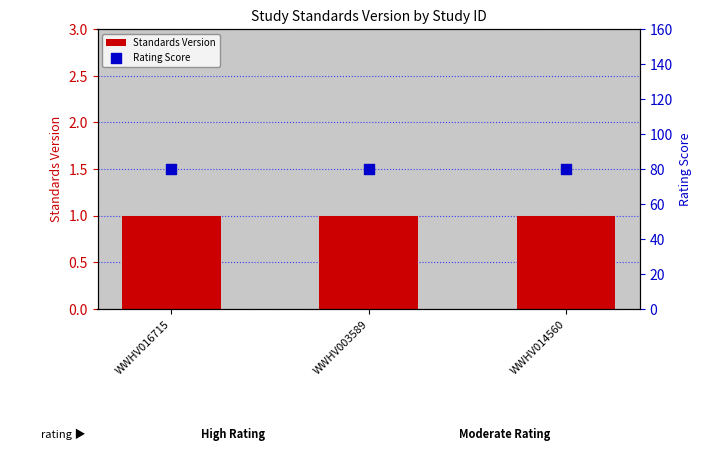

Is the value of Rating Score at WWHV014560 greater than the value of Standards Version at WWHV014560?

Yes